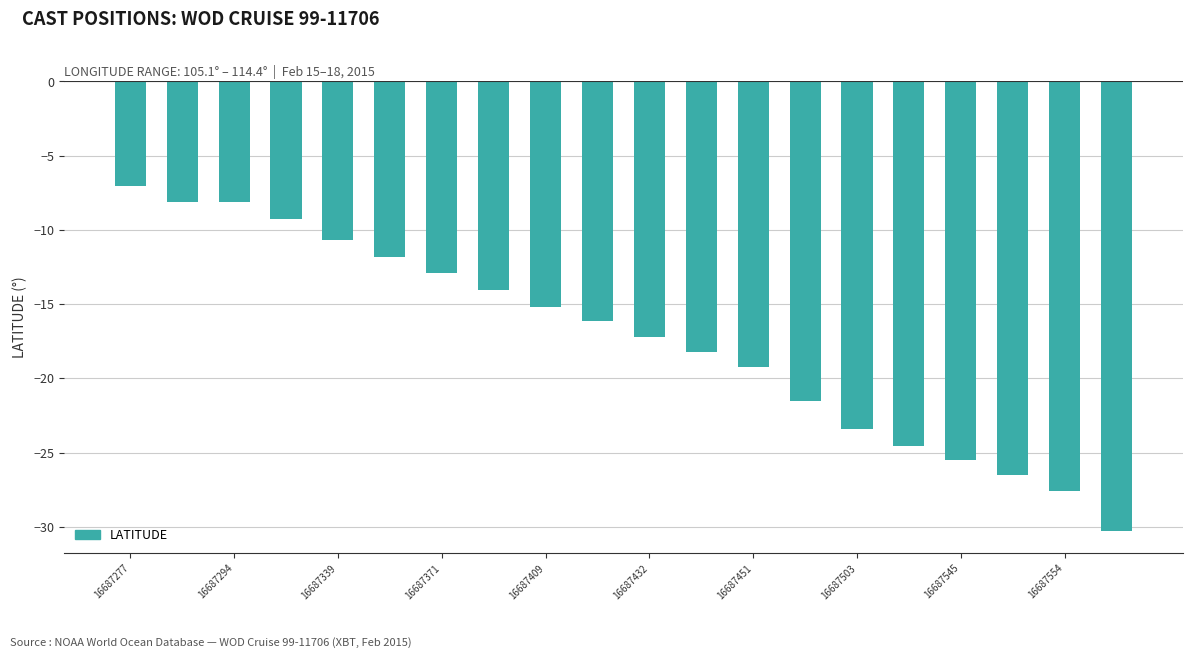

What is the value of the 16th bar from the left?

-24.5